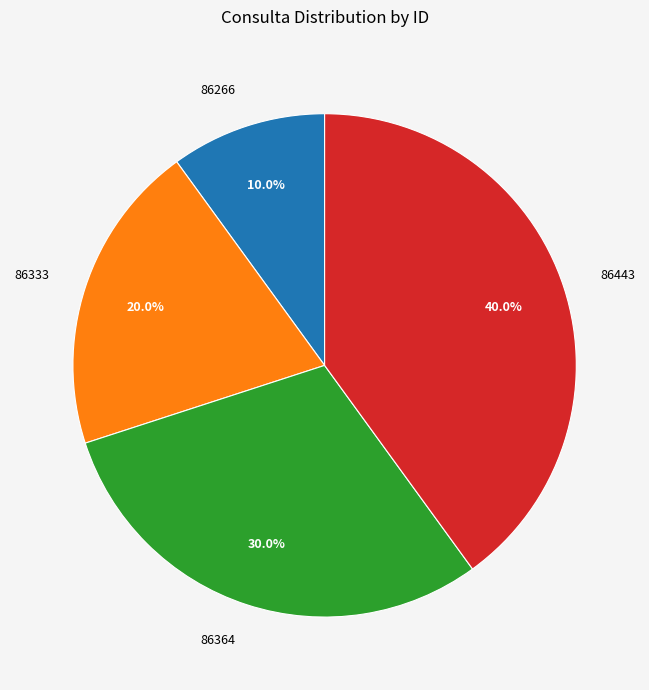

What is the total percentage of 86266 and 86333?

30.0%